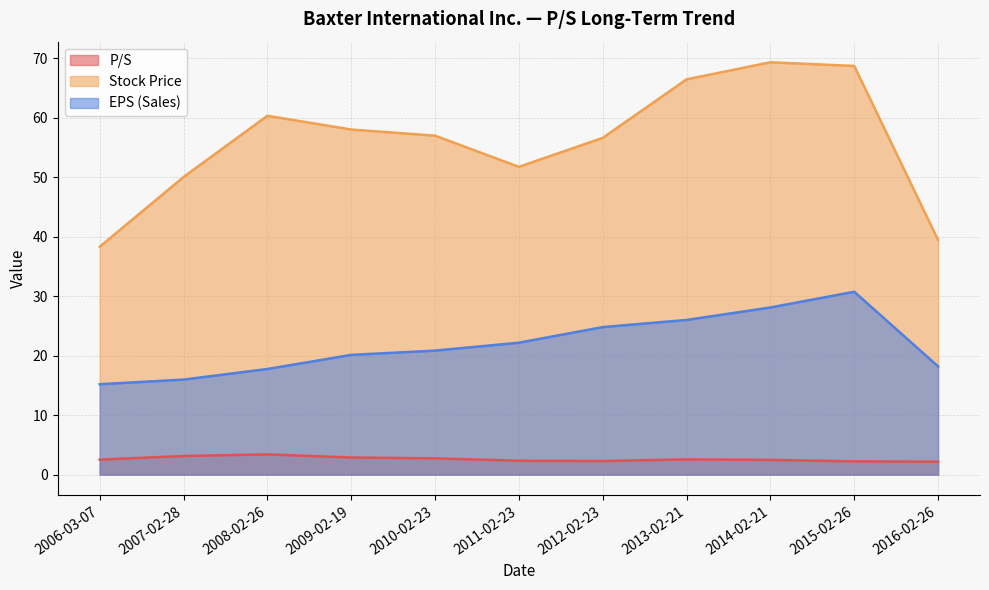

Rank the series by their maximum value, from highest to lowest.

Stock Price, EPS (Sales), P/S